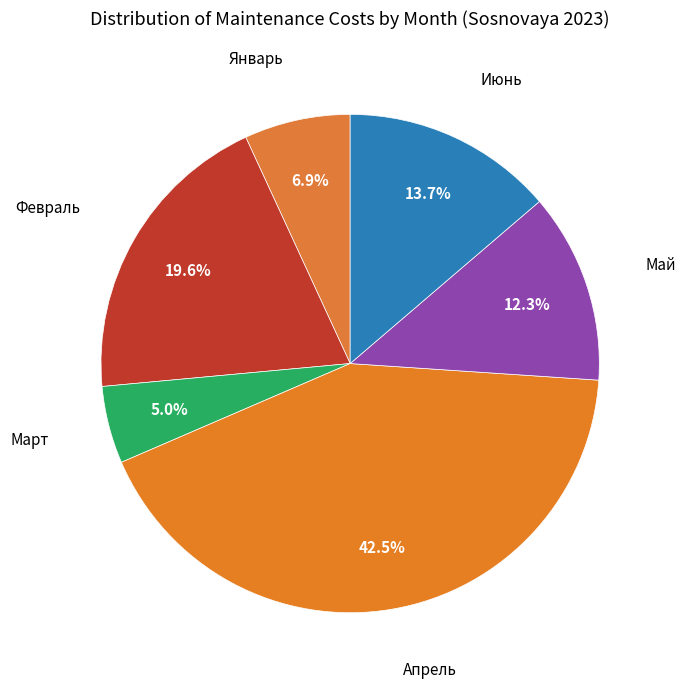

How many slices are in this pie chart?

6